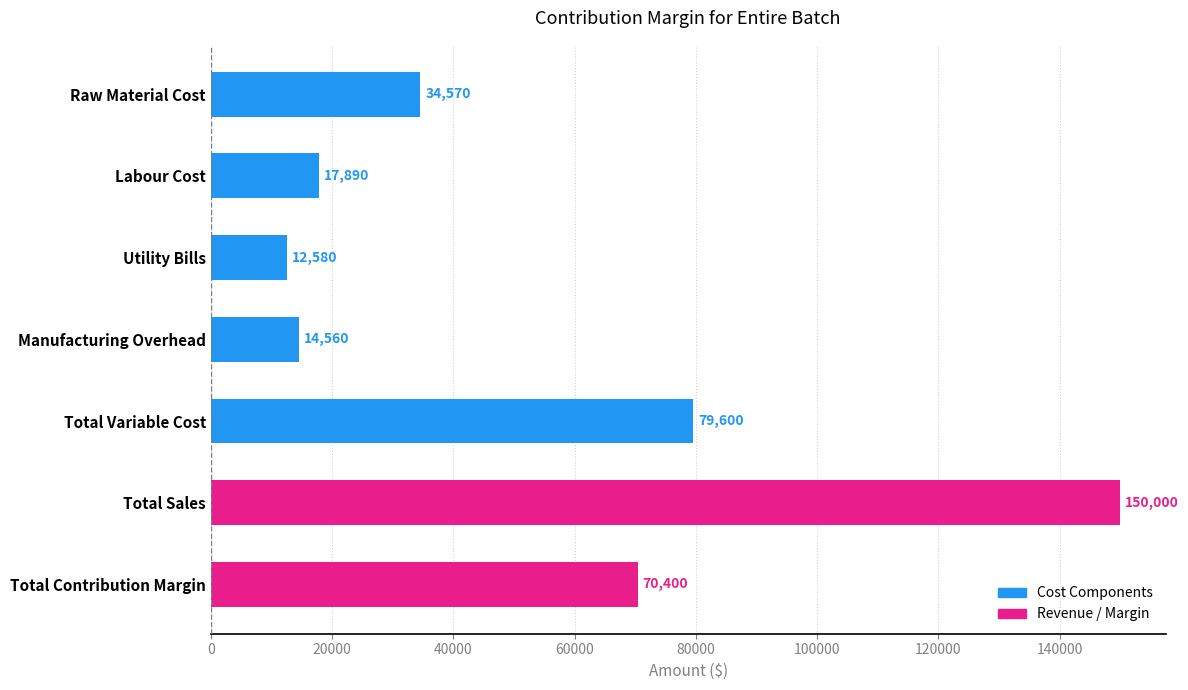

What is the difference between the maximum and minimum values?

137420